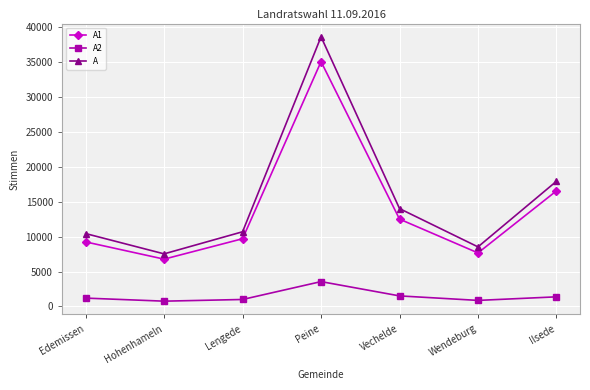

How many interior local peaks does the A2 series have?

1